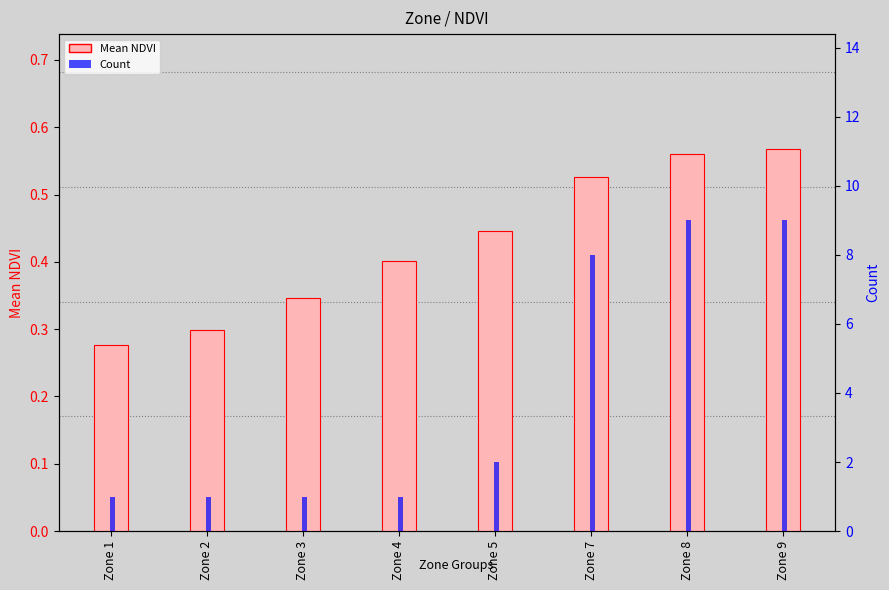

What are all the series names shown in the legend?

Mean NDVI, Count